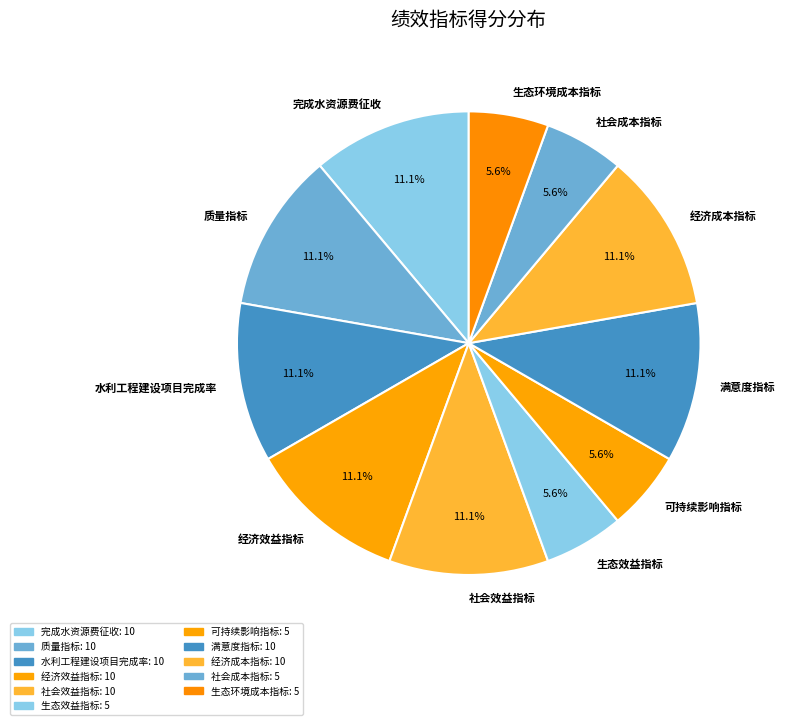

Combined, do 生态环境成本指标 and 经济成本指标 account for over 50%?

No